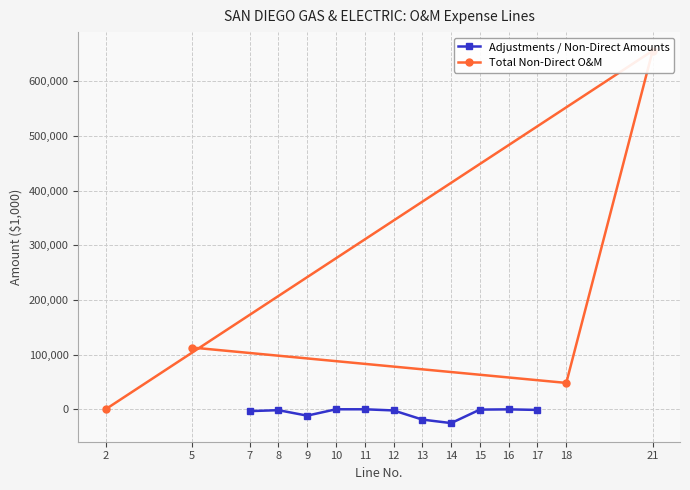

How many interior local peaks (higher than both neighbors) does the data have?

3